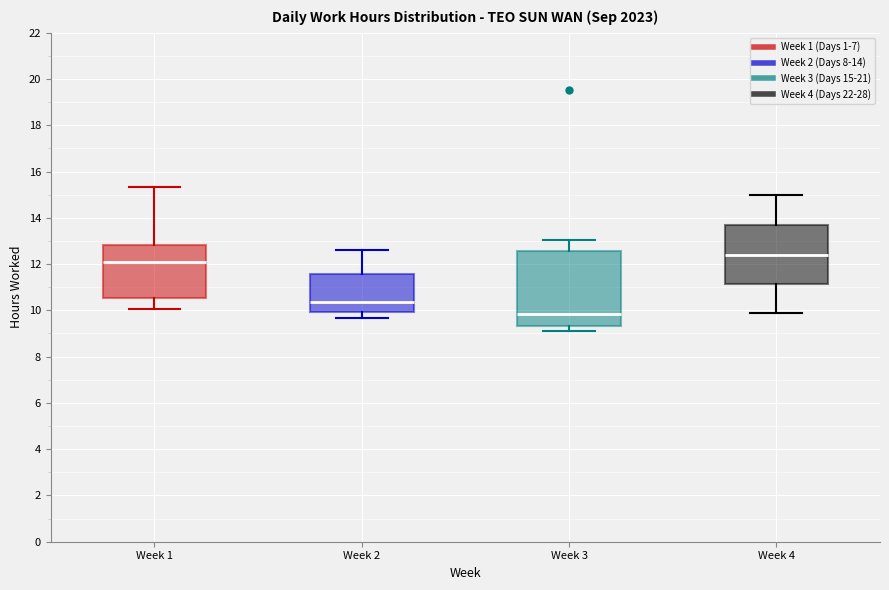

Reading left to right, transcribe this box plot: for each box, give where its median line is, the range the box spans, and where its two whiskers end, as read against the y-axis. The values are not printed on the chart, so give them approximately, as read against the axis.

Week 1: median 12.0, box 10.6 to 12.8, whiskers 10.0 to 15.4
Week 2: median 10.4, box 10.0 to 11.6, whiskers 9.6 to 12.6
Week 3: median 9.8, box 9.4 to 12.6, whiskers 9.2 to 13.0
Week 4: median 12.4, box 11.2 to 13.6, whiskers 9.8 to 15.0